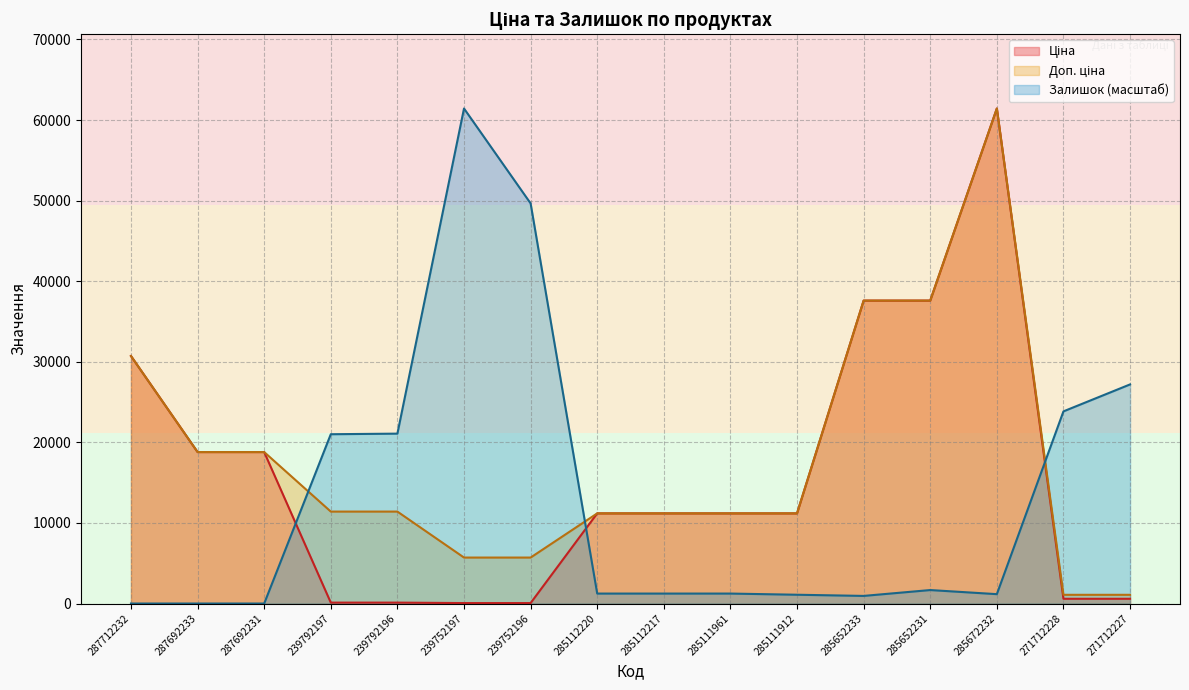

What is the label of the 14th point from the left?

285672232